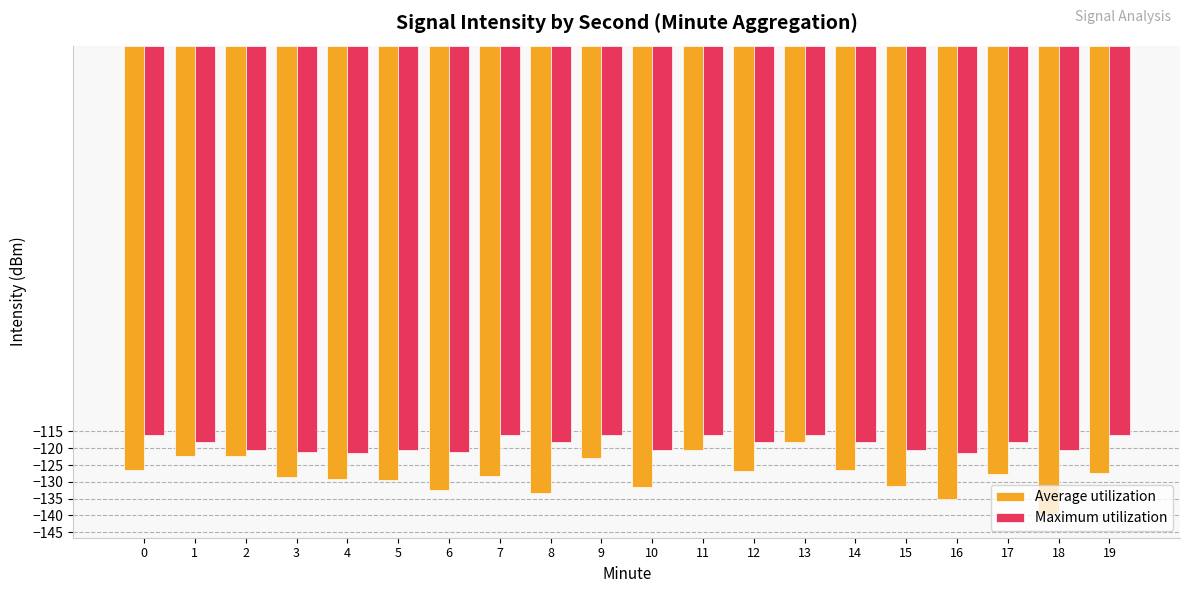

The value of Maximum utilization at 17 is -63.7. True or false?

False